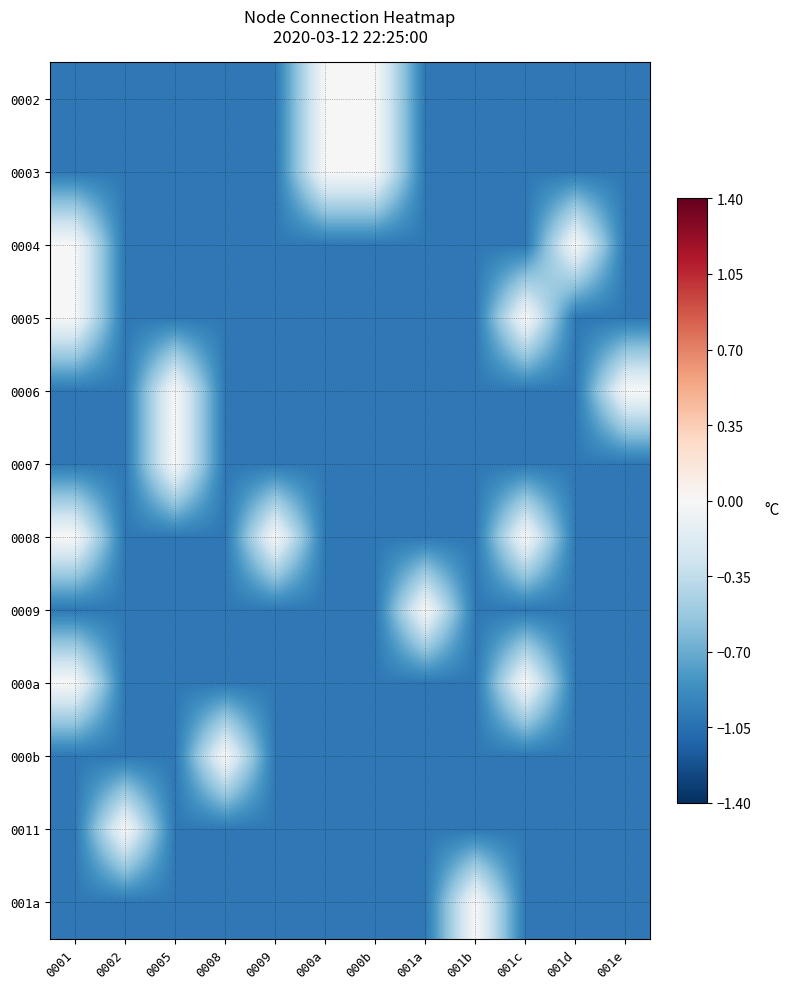

What is the spread (max minus min) of values at 0009?

1